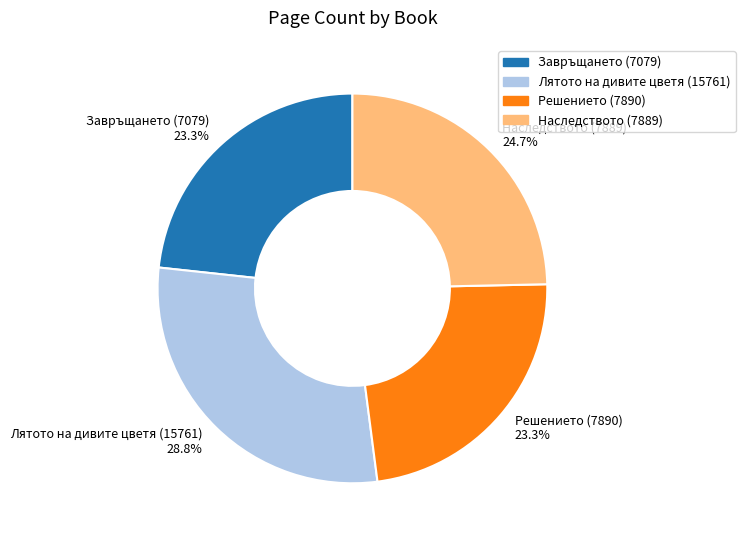

What percentage is the Наследството (7889) slice, to the nearest percent?

25%